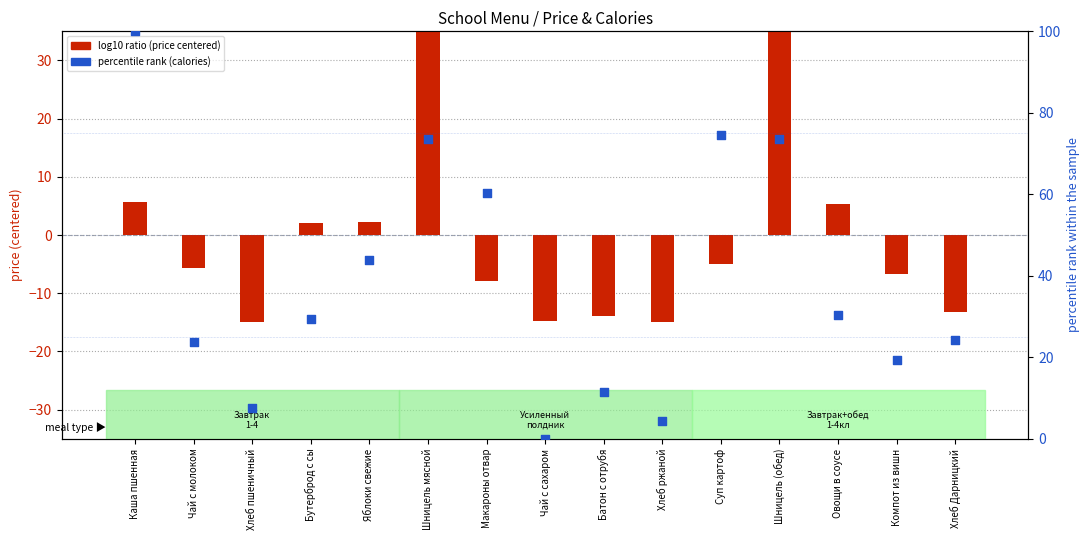

What are all the series names shown in the legend?

log10 ratio (price centered), percentile rank (calories)